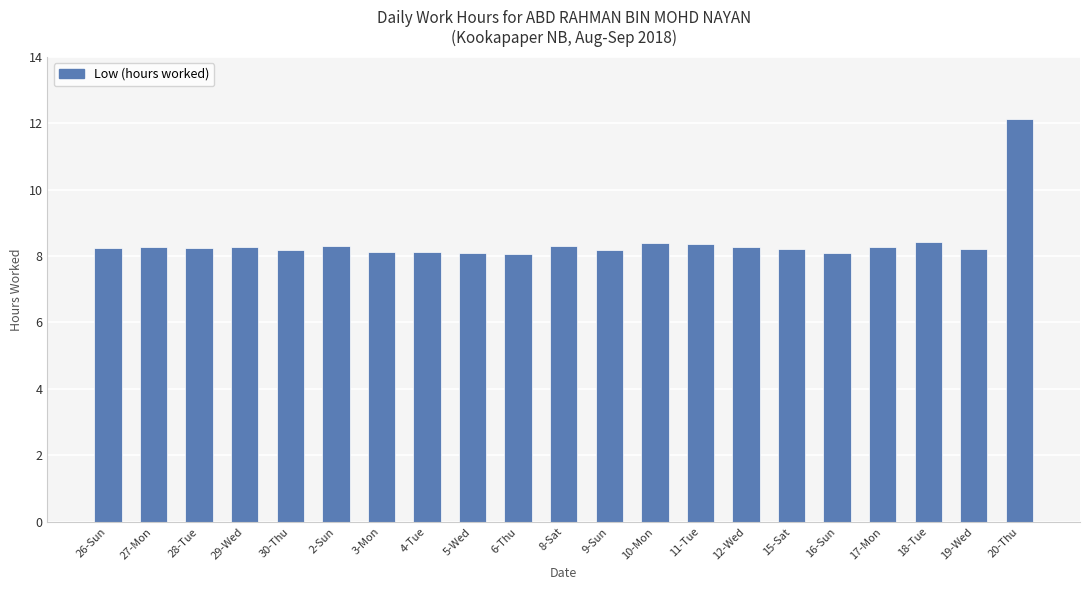

The chart shows a value of 3.2 at 16-Sun. True or false?

False